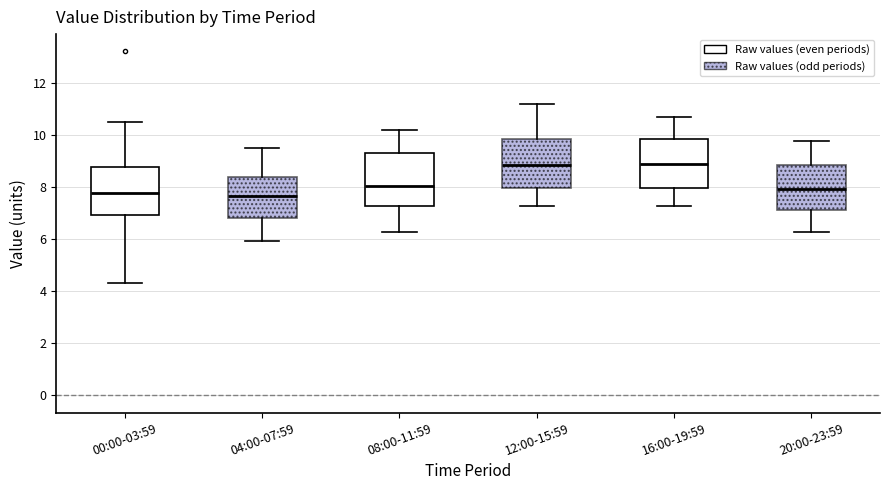

Where is the upper edge of the box for 08:00-11:59 on the y-axis? The values are not printed on the chart, so give them approximately, as read against the axis.

9.4